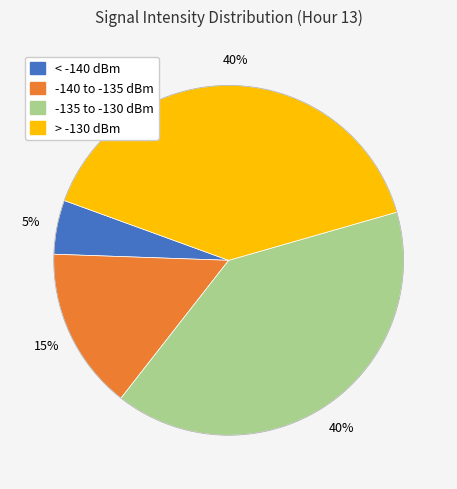

How many slices are in this pie chart?

4